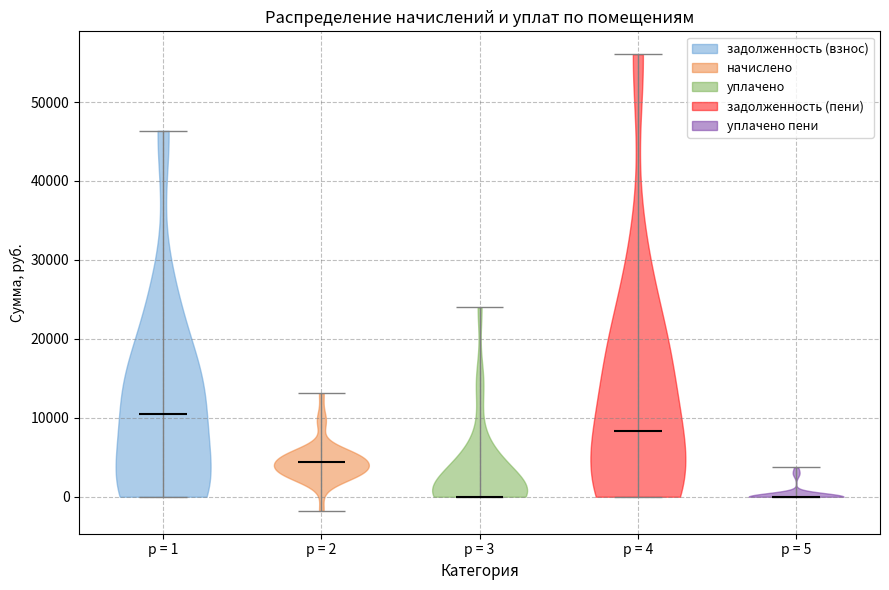

Which violin has the highest median line?

p = 1